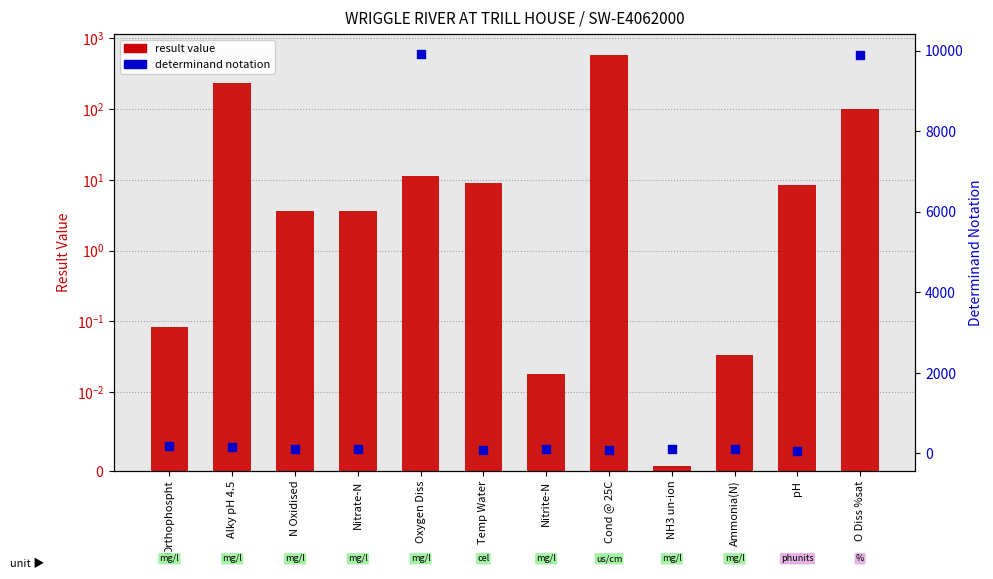

At how many categories does at least one series exceed 4488?

2